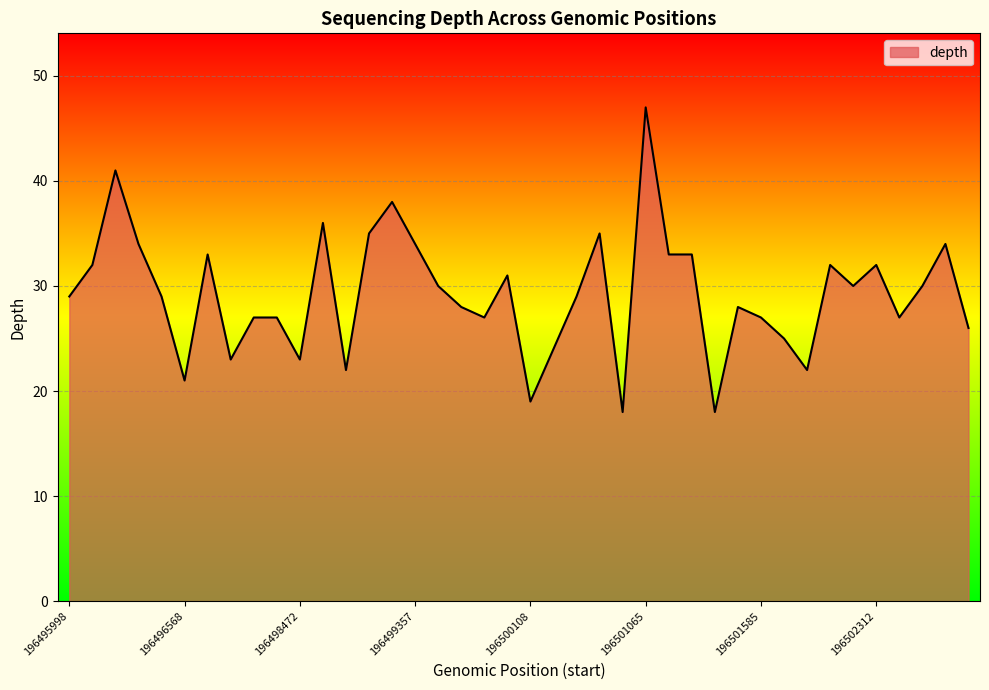

What is the greatest value displayed?

47